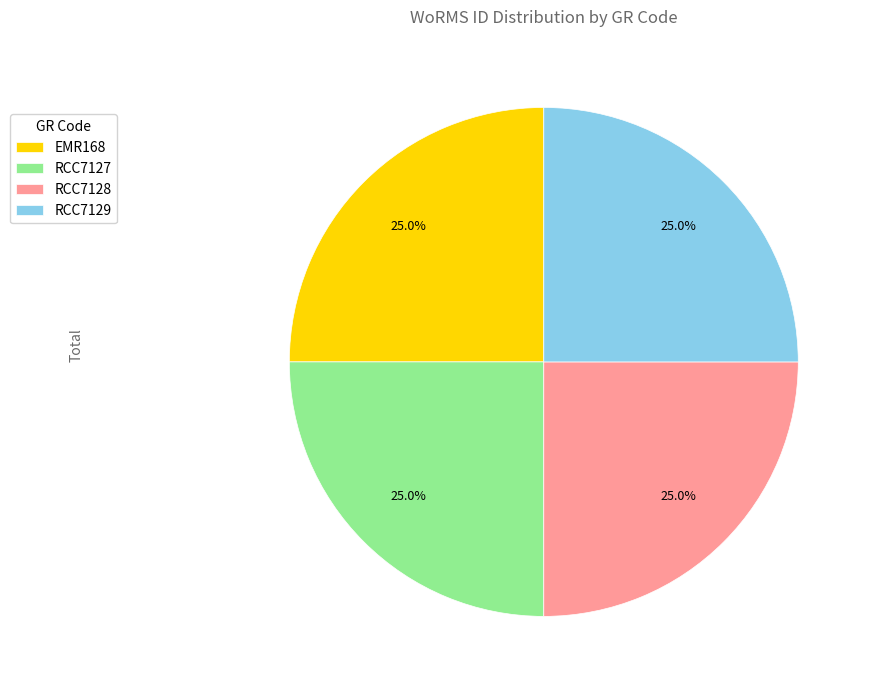

How many slices are in this pie chart?

4